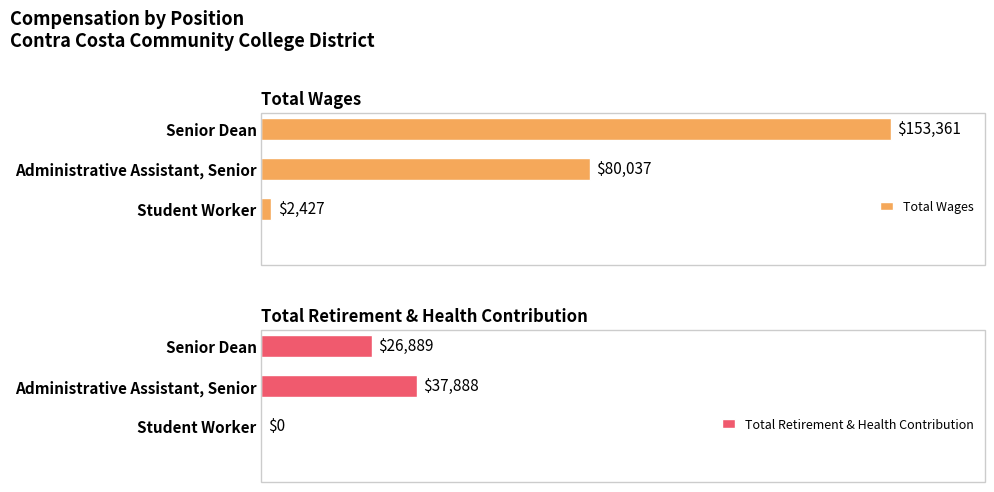

How many Total Retirement & Health Contribution values are between 0 and 37888?

3